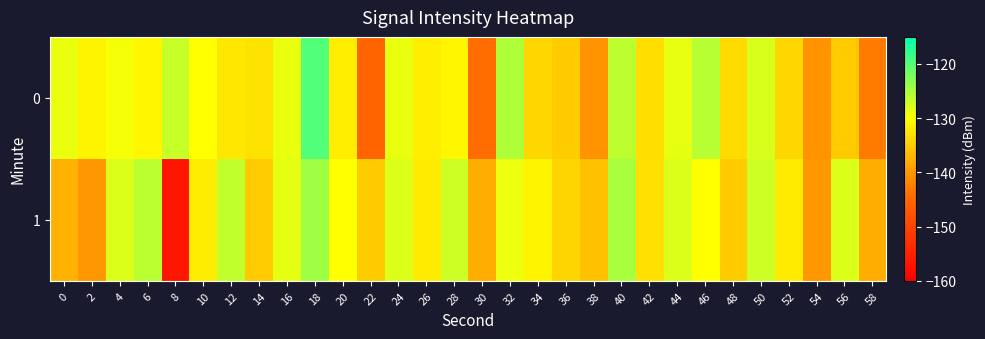

Which series has the largest range (max minus min)?

1